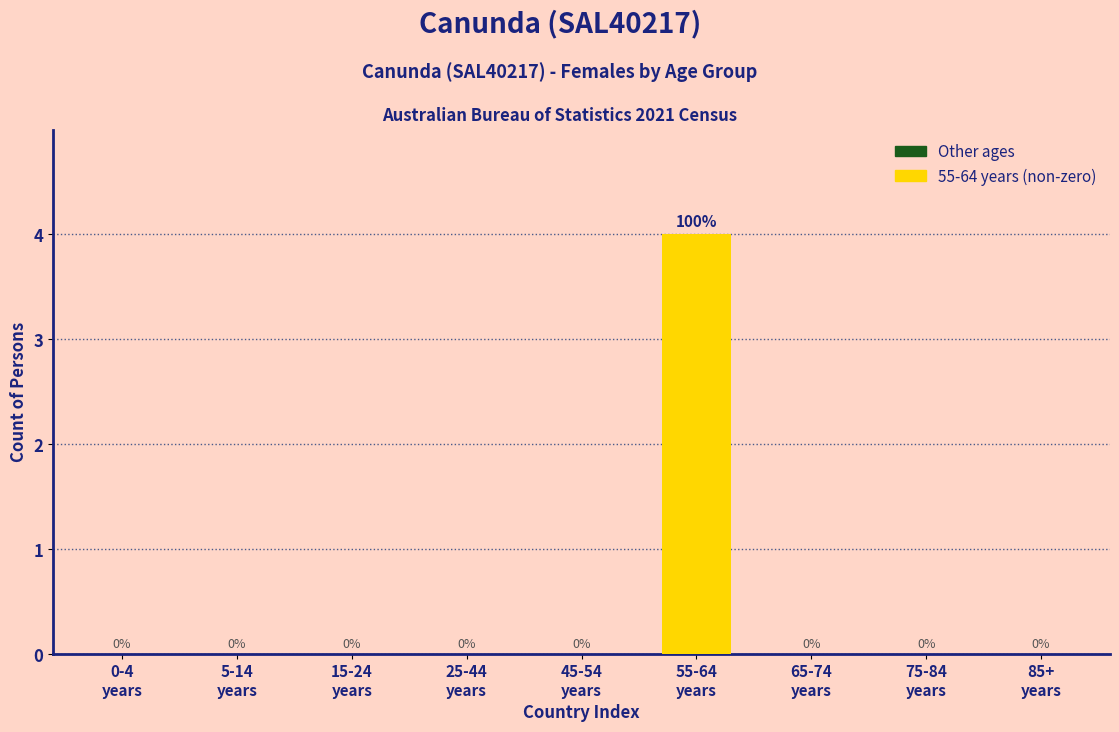

What is the maximum value shown in the chart?

4